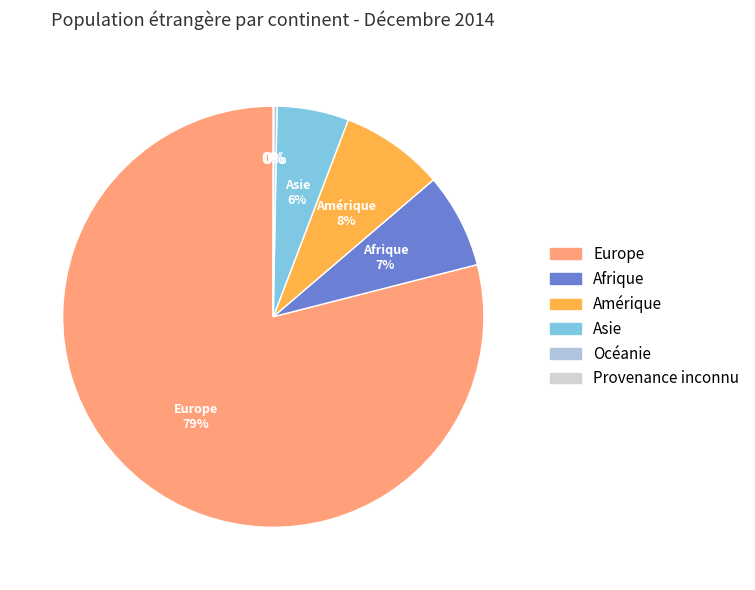

Is there any slice that represents more than half of the pie?

Yes